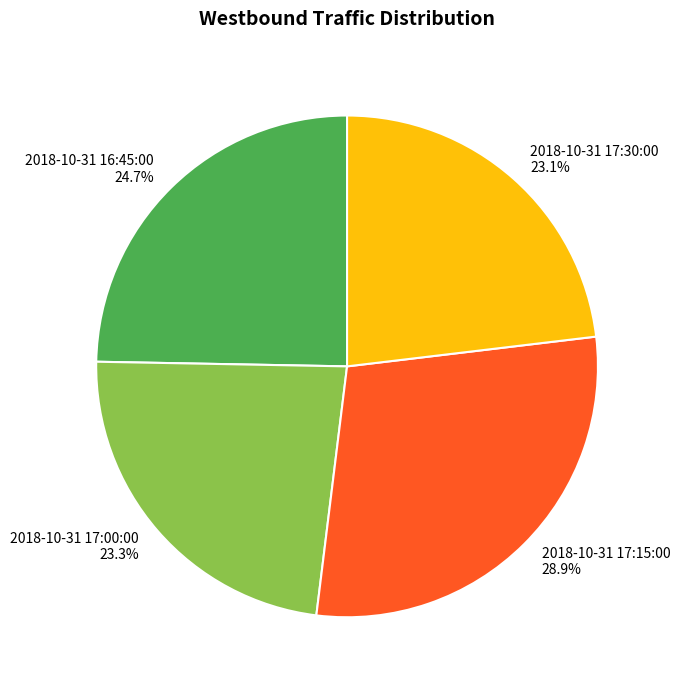

To the nearest percent, what is the difference between the 2018-10-31 16:45:00 and 2018-10-31 17:15:00 slice percentages?

4%